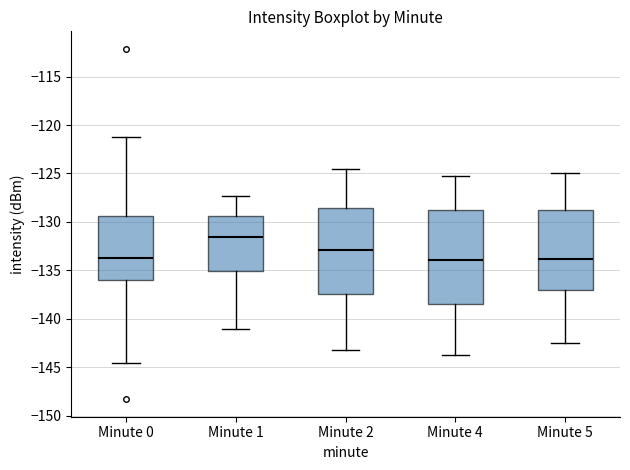

Which box's median line is the highest?

Minute 1